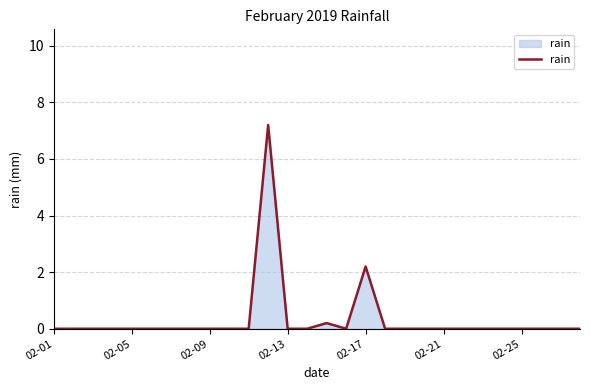

How many lines are shown in the chart?

1